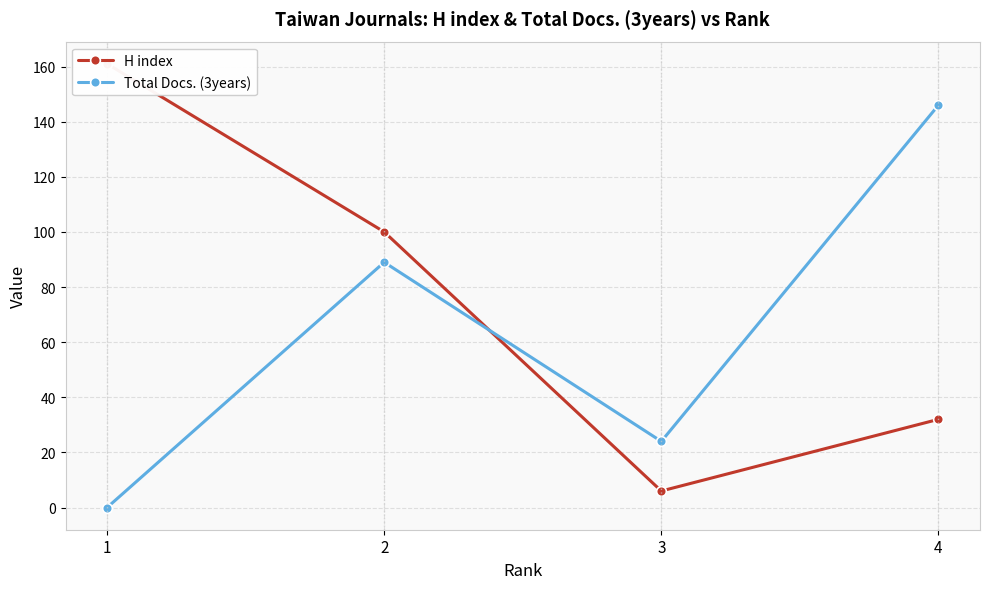

Reading left to right, what are all the values shown in this chart?

H index: 161	100	6	32
Total Docs. (3years): 0	89	24	146